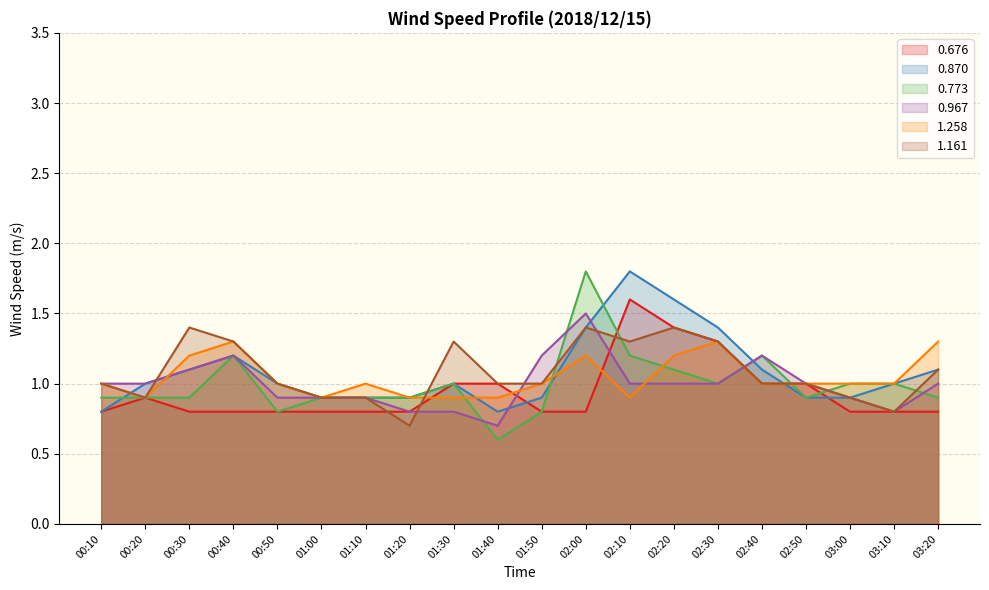

Which category has the lowest value in the 0.967 series?

01:40